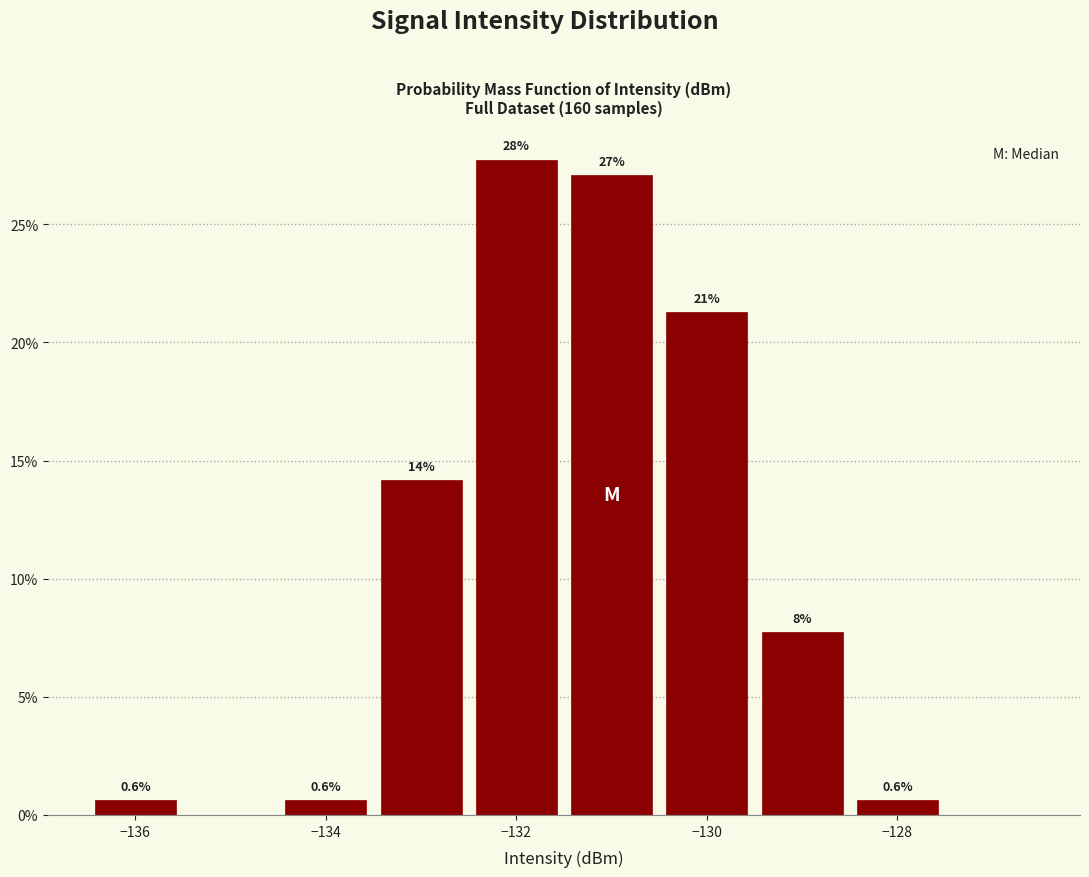

Over which range of the x-axis is the bar tallest?

-132.5 to -131.5